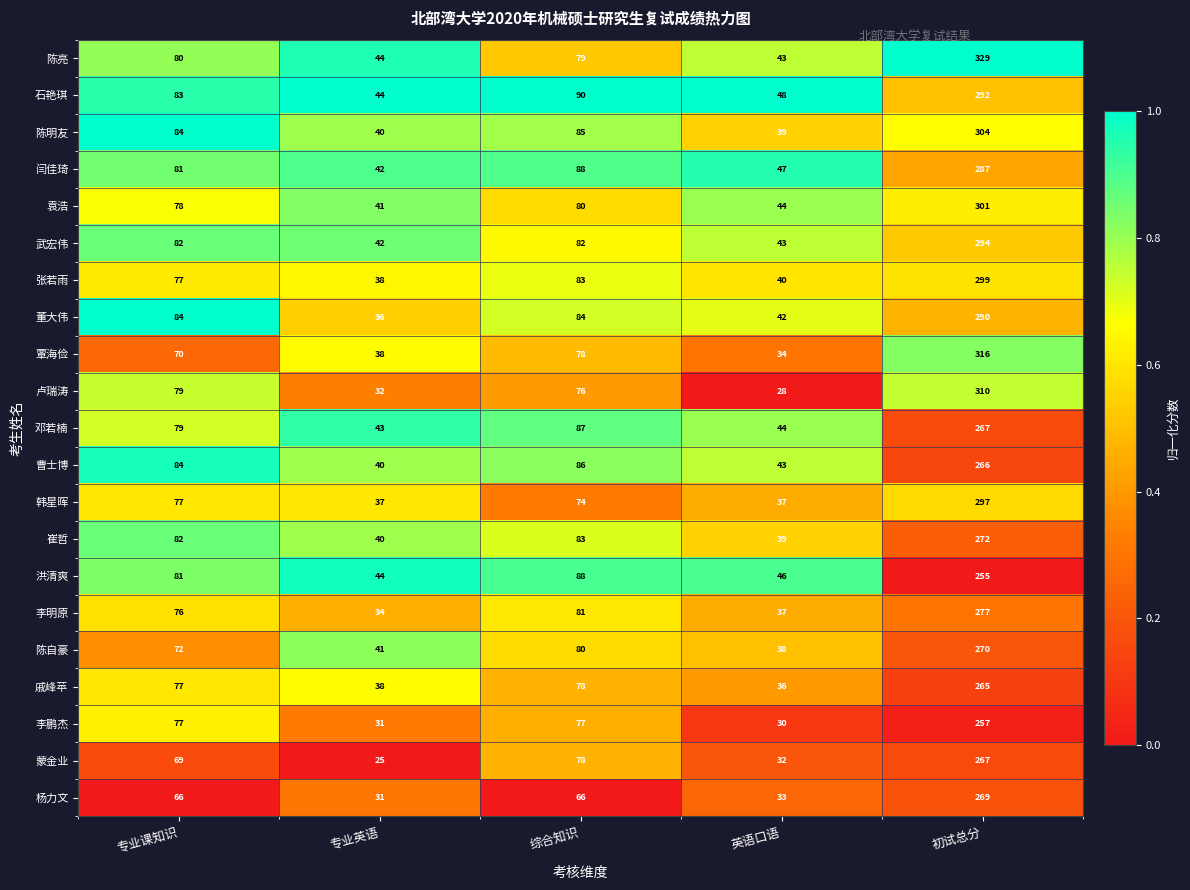

Which series has the largest range (max minus min)?

陈亮